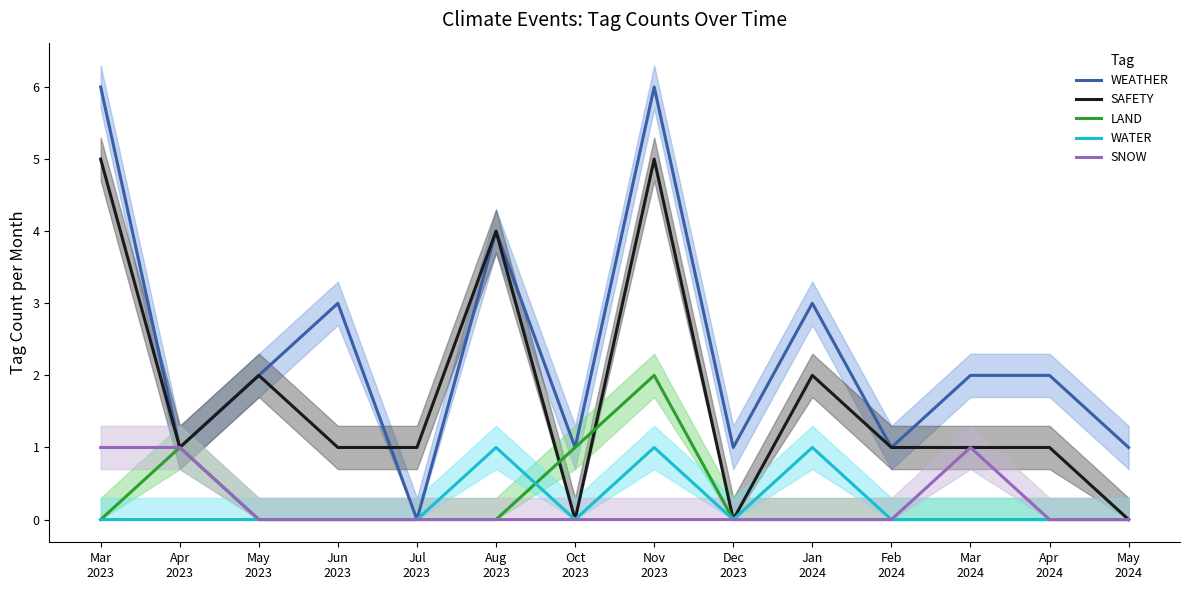

How many values in the WEATHER series are below 2?

6